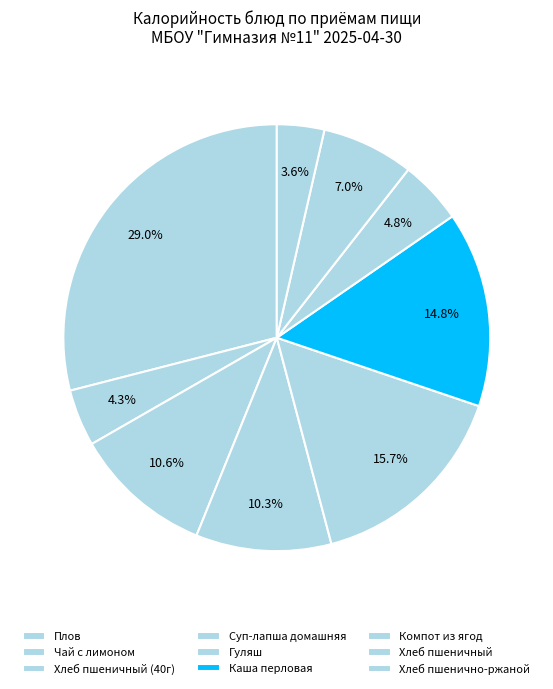

What is the largest slice in the pie chart?

Плов